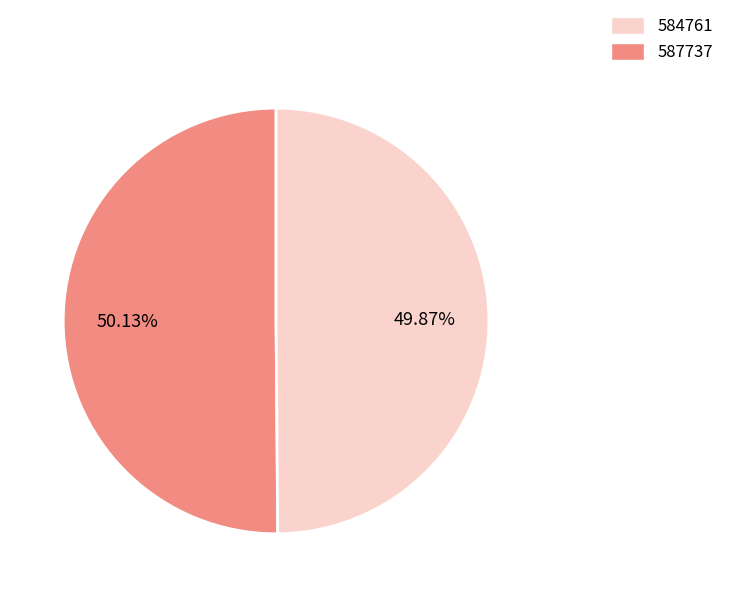

Is there any slice that represents more than half of the pie?

Yes